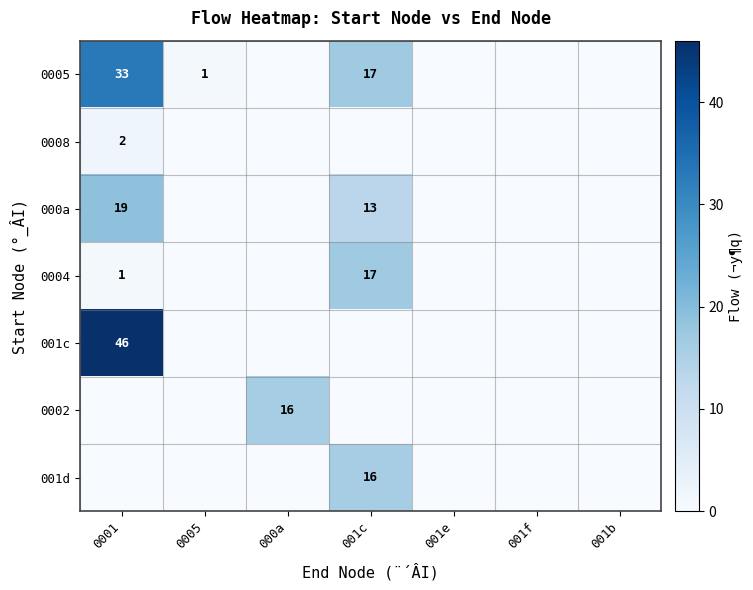

True or false: 0005 has a value of 1 at 0005.

True